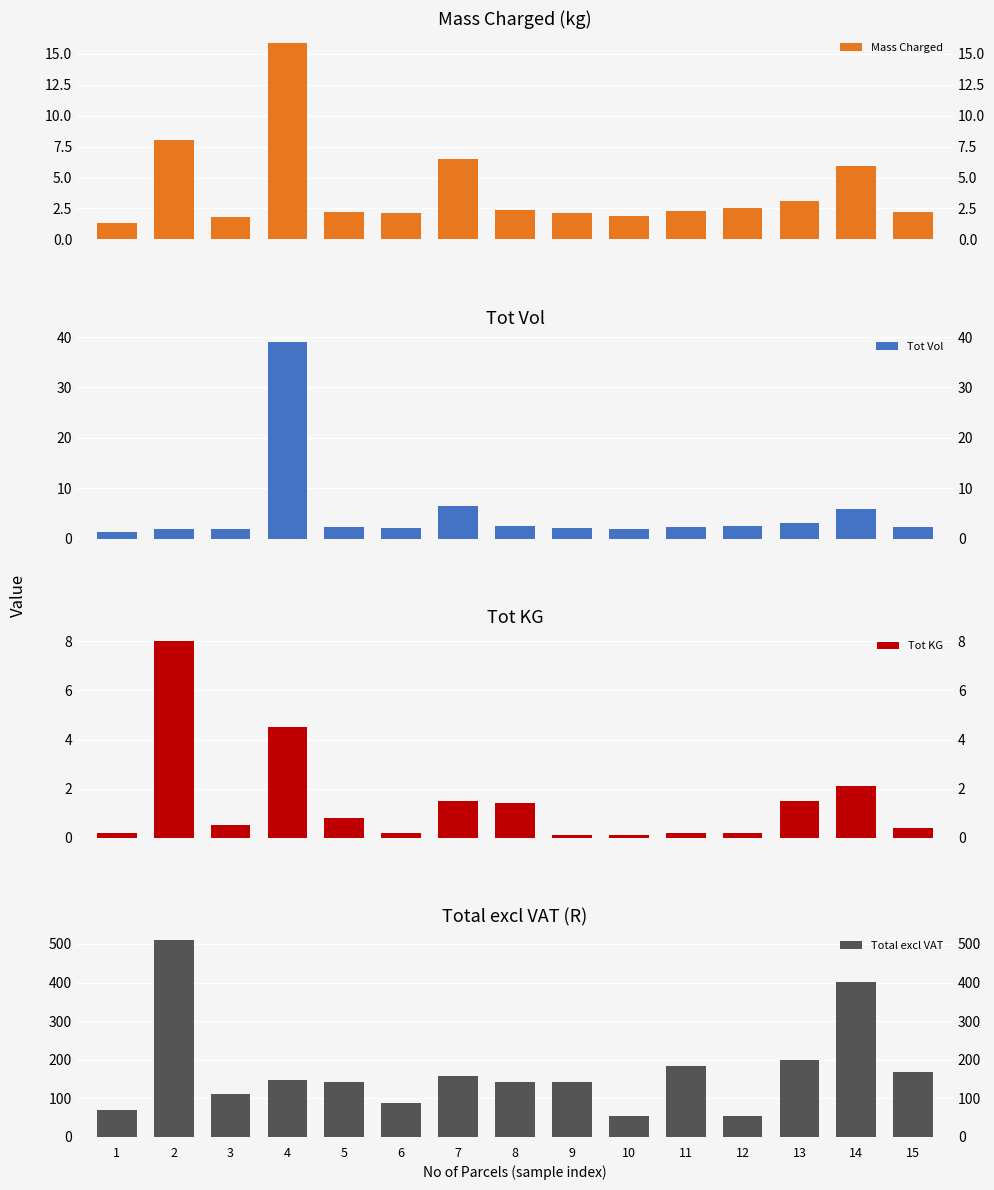

What is the total value across all series at 7?

171.4